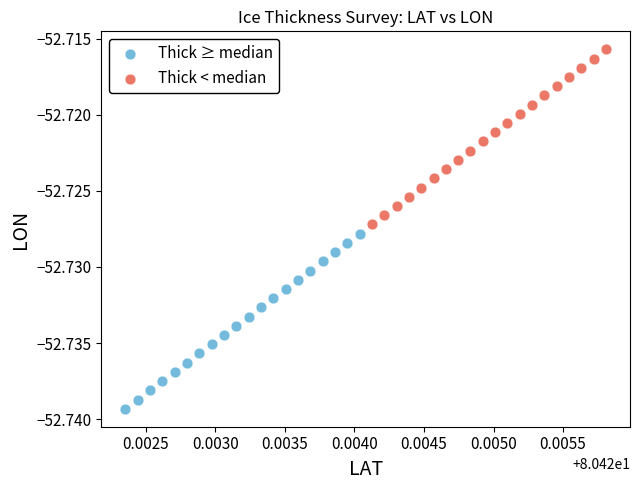

Which series has the widest spread of Y values?

Thick < median